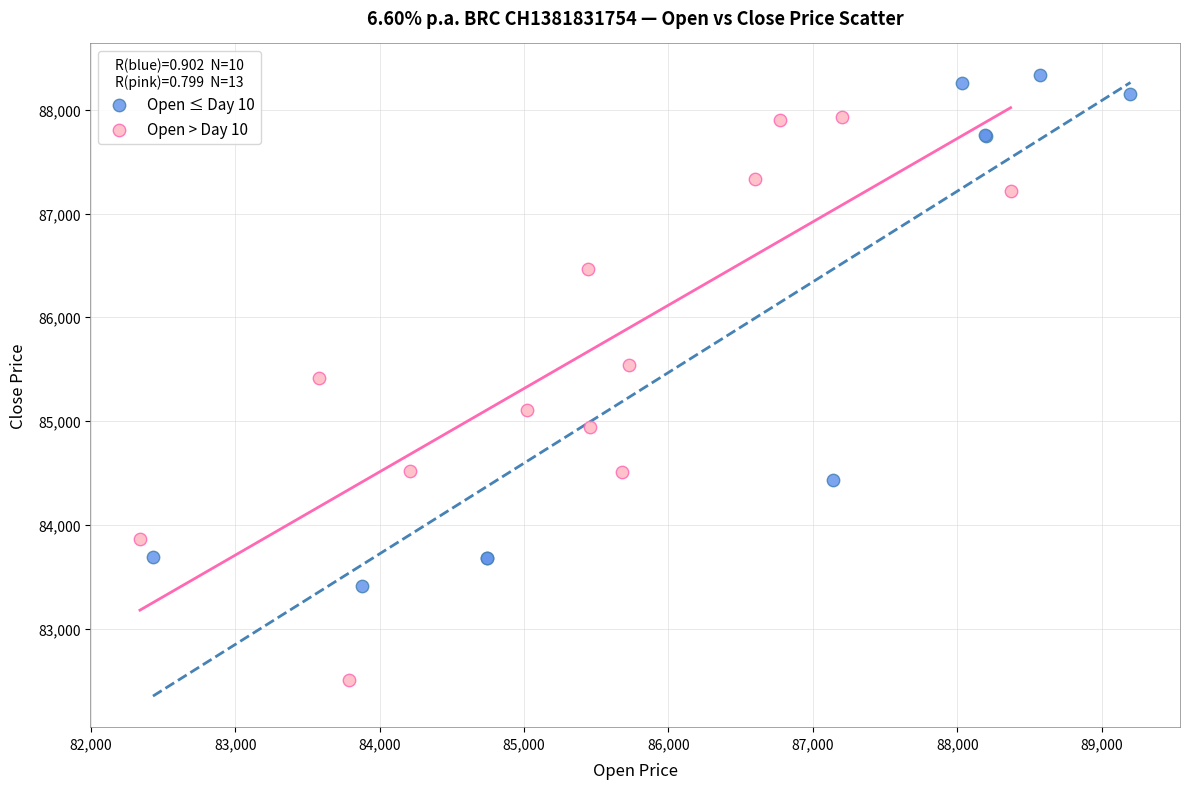

What are all the series names shown in the legend?

Open ≤ Day 10, Open > Day 10